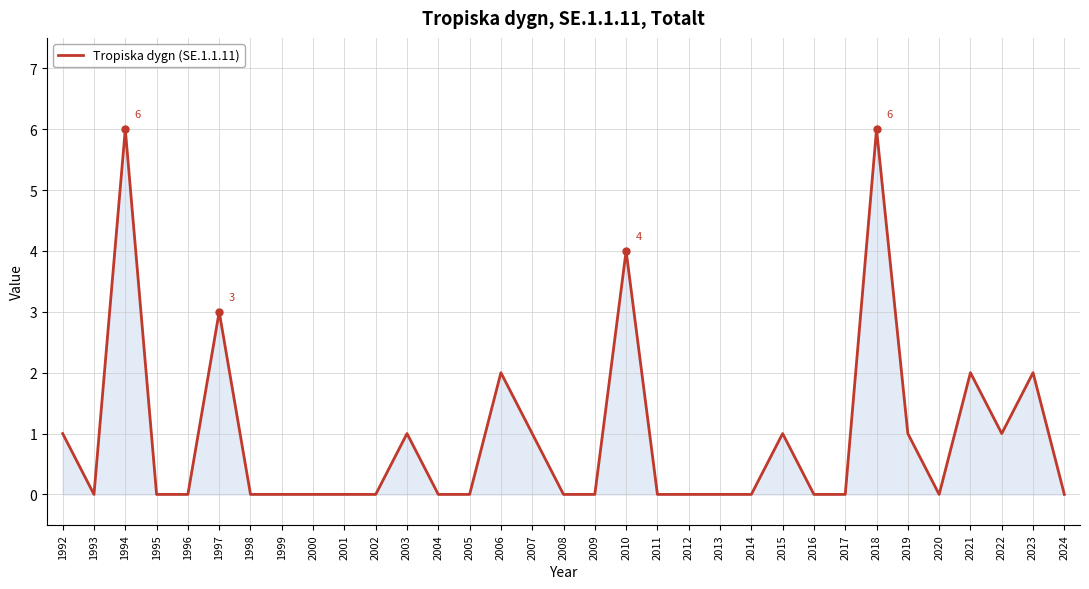

Approximately how many times larger is the value at 2010 compared to 2018?

0.7